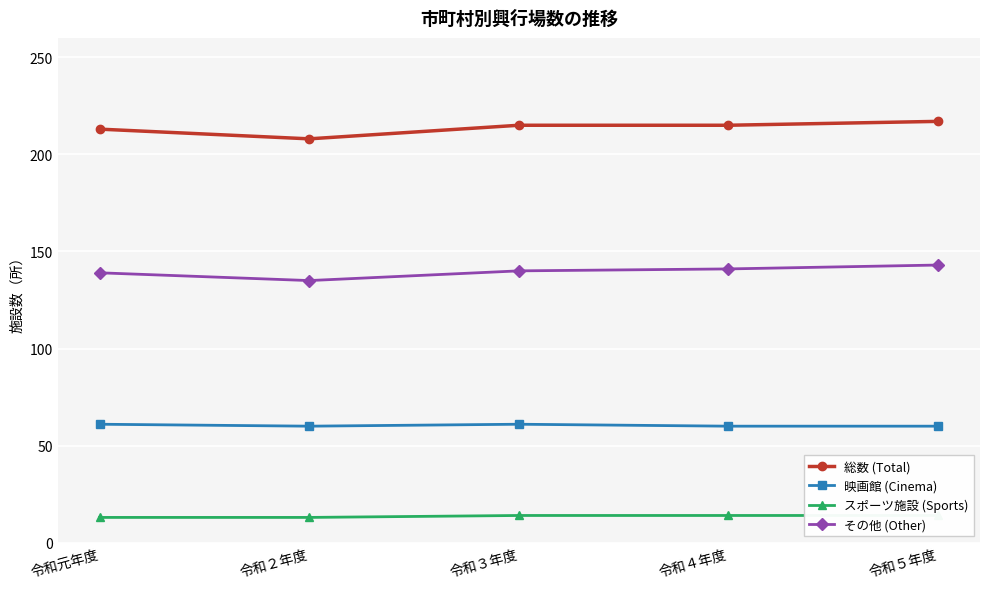

What is the difference between the second highest and second lowest values in the 映画館 (Cinema) series?

1